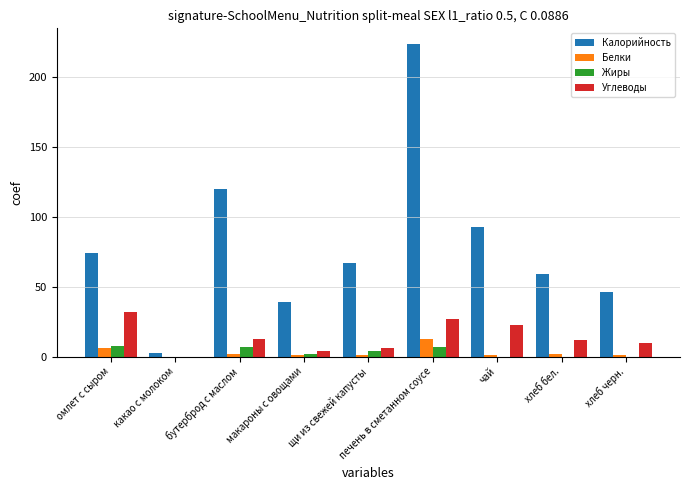

Between бутерброд с маслом and щи из свежей капусты, which series saw the biggest shift?

Калорийность